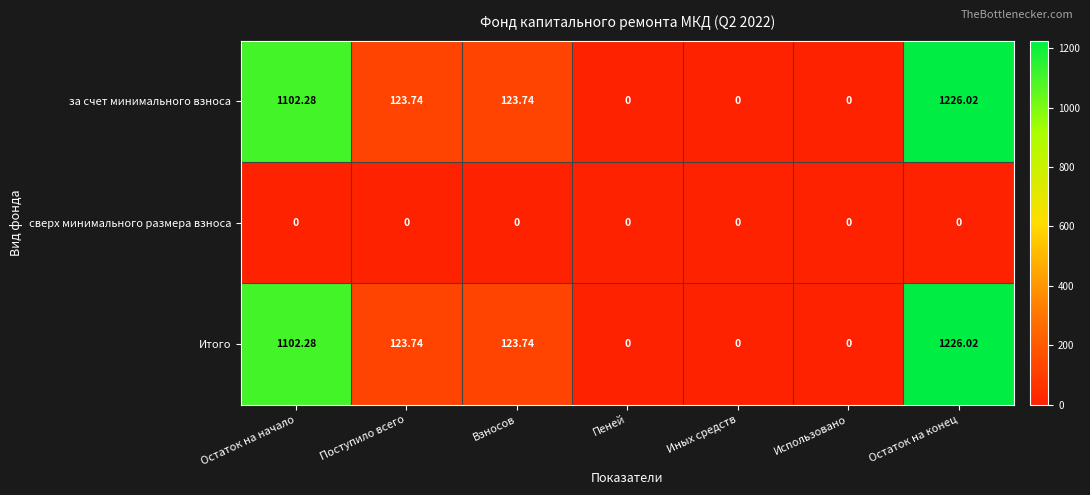

At which category does the chart reach its peak across all series?

Остаток на конец